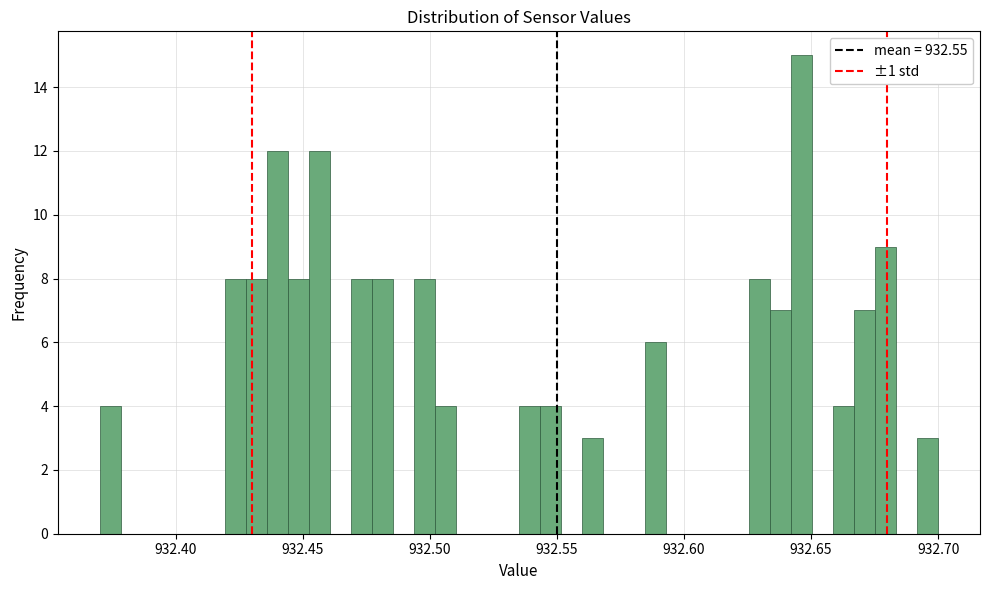

Around what value on the x-axis is the tallest bar? Give the approximate position of its centre, as read against the axis.

932.645